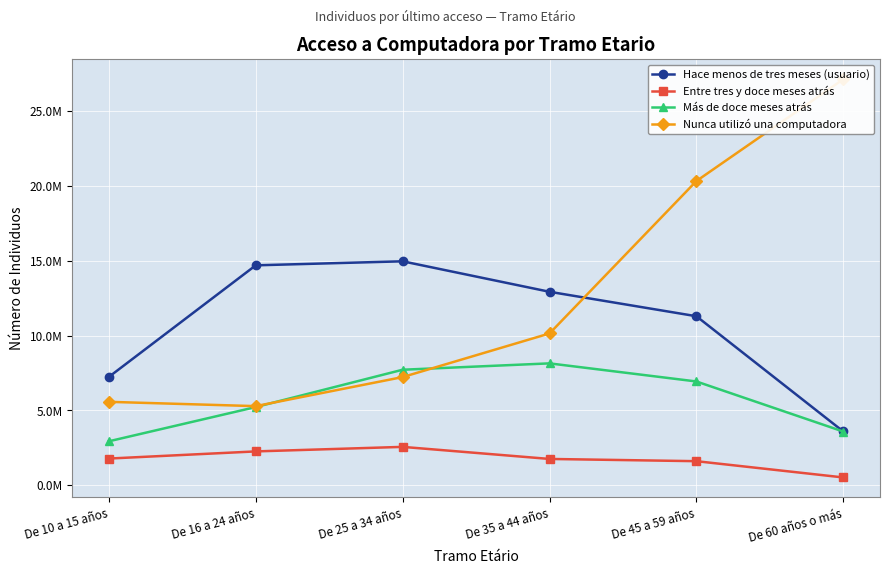

At which category does Hace menos de tres meses (usuario) reach its first local peak?

De 25 a 34 años